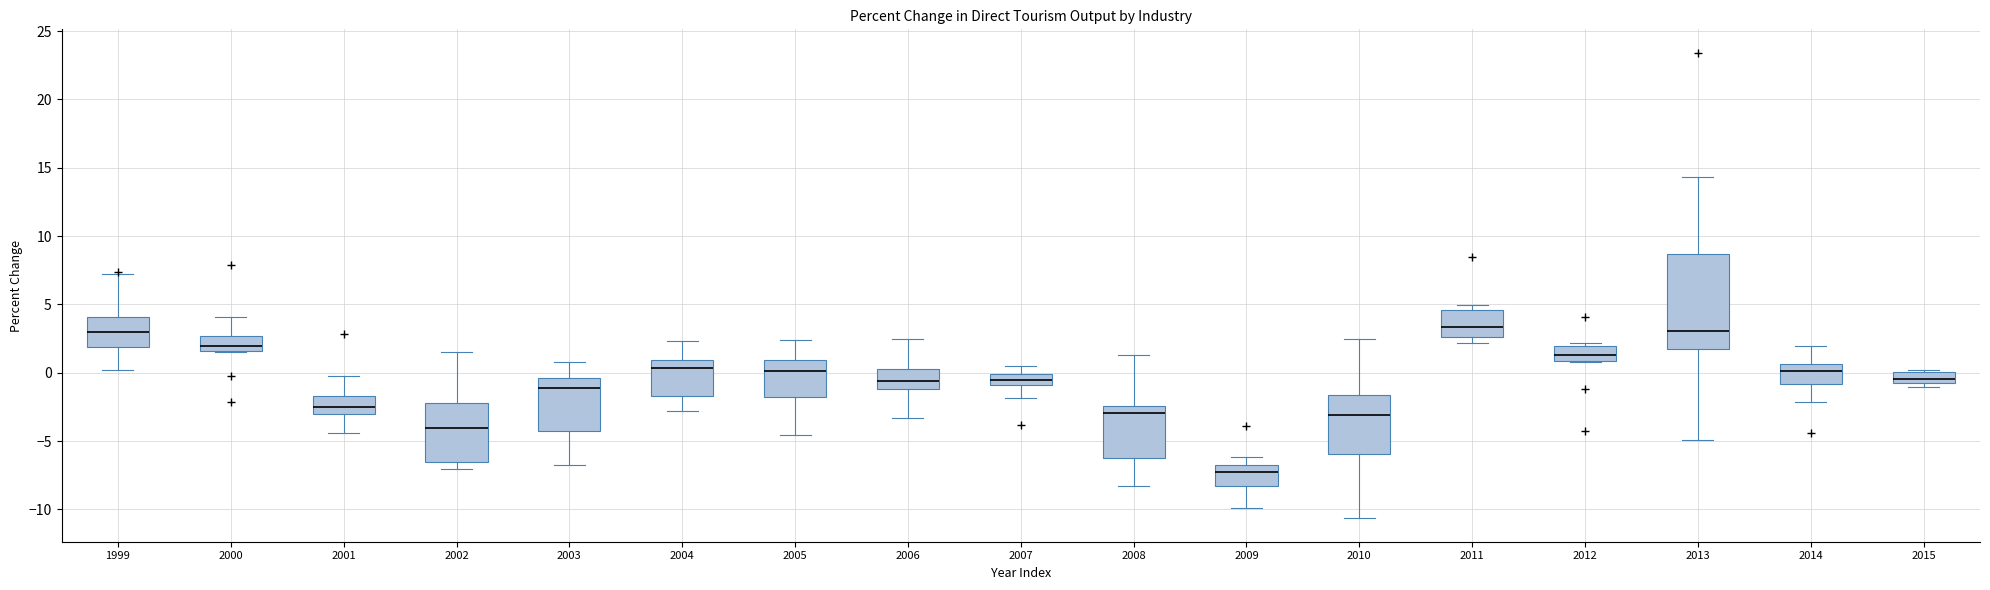

Reading left to right, read every box against the y-axis: the position of its median line, the range the box covers, and the ends of its whiskers. The values are not printed on the chart, so give them approximately, as read against the axis.

1999: median 3.0, box 2.0 to 4.0, whiskers 0.0 to 7.5
2000: median 2.0, box 1.5 to 2.5, whiskers 1.5 to 4.0
2001: median -2.5, box -3.0 to -1.5, whiskers -4.5 to 0.0
2002: median -4.0, box -6.5 to -2.0, whiskers -7.0 to 1.5
2003: median -1.0, box -4.5 to -0.5, whiskers -6.5 to 1.0
2004: median 0.5, box -1.5 to 1.0, whiskers -3.0 to 2.5
2005: median 0.0, box -2.0 to 1.0, whiskers -4.5 to 2.5
2006: median -0.5, box -1.0 to 0.5, whiskers -3.5 to 2.5
2007: median -0.5, box -1.0 to 0.0, whiskers -2.0 to 0.5
2008: median -3.0, box -6.0 to -2.5, whiskers -8.5 to 1.5
2009: median -7.5, box -8.5 to -7.0, whiskers -10.0 to -6.0
2010: median -3.0, box -6.0 to -1.5, whiskers -10.5 to 2.5
2011: median 3.5, box 2.5 to 4.5, whiskers 2.0 to 5.0
2012: median 1.5, box 1.0 to 2.0, whiskers 1.0 to 2.0 (just above the box's upper edge)
2013: median 3.0, box 1.5 to 8.5, whiskers -5.0 to 14.5
2014: median 0.0, box -1.0 to 0.5, whiskers -2.0 to 2.0
2015: median -0.5, box -1.0 to 0.0, whiskers -1.0 (just below the box's lower edge) to 0.0 (just above the box's upper edge)